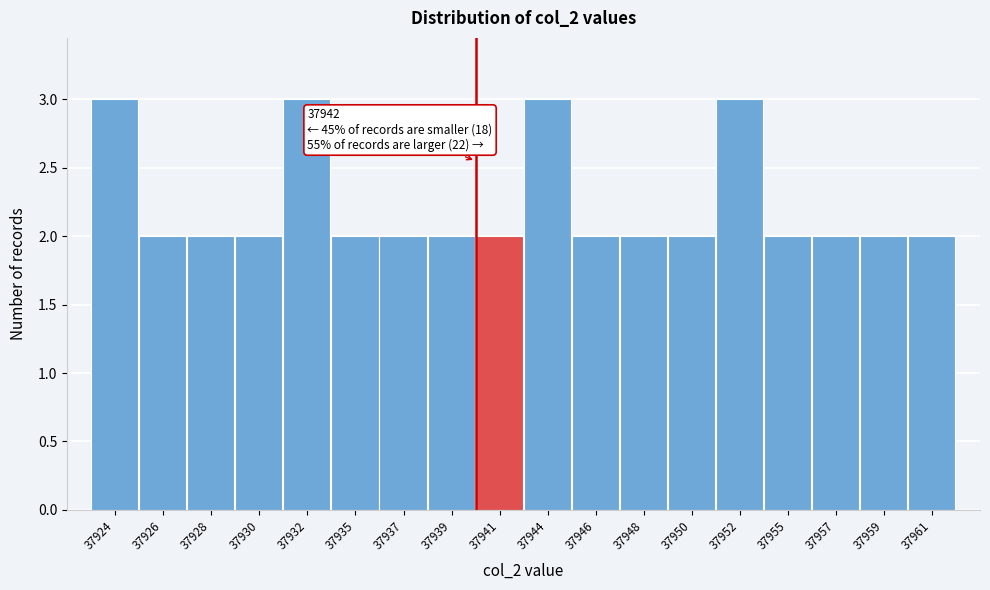

Reading left to right, extract all data points from this chart.

3	2	2	2	3	2	2	2	2	3	2	2	2	3	2	2	2	2